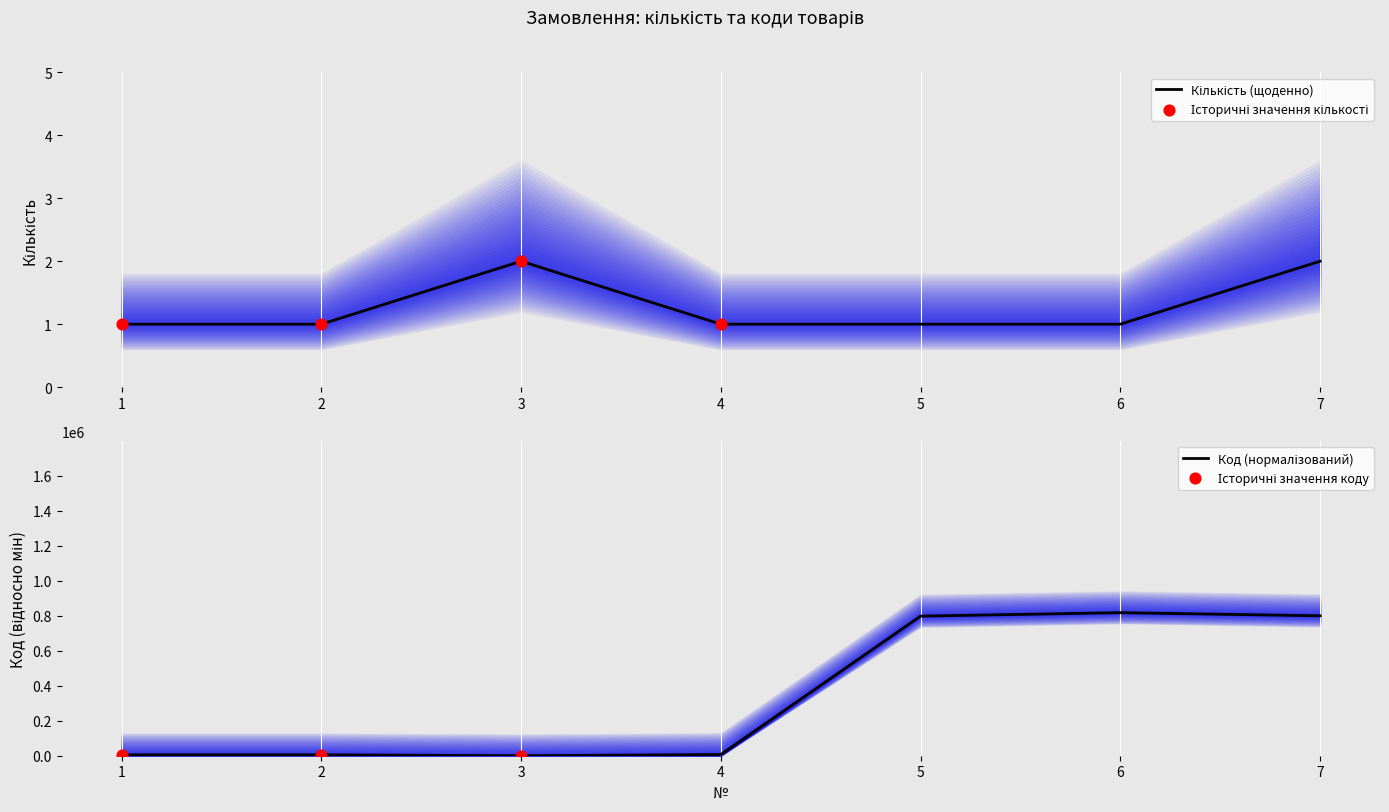

Which series has the largest total across all categories?

Код